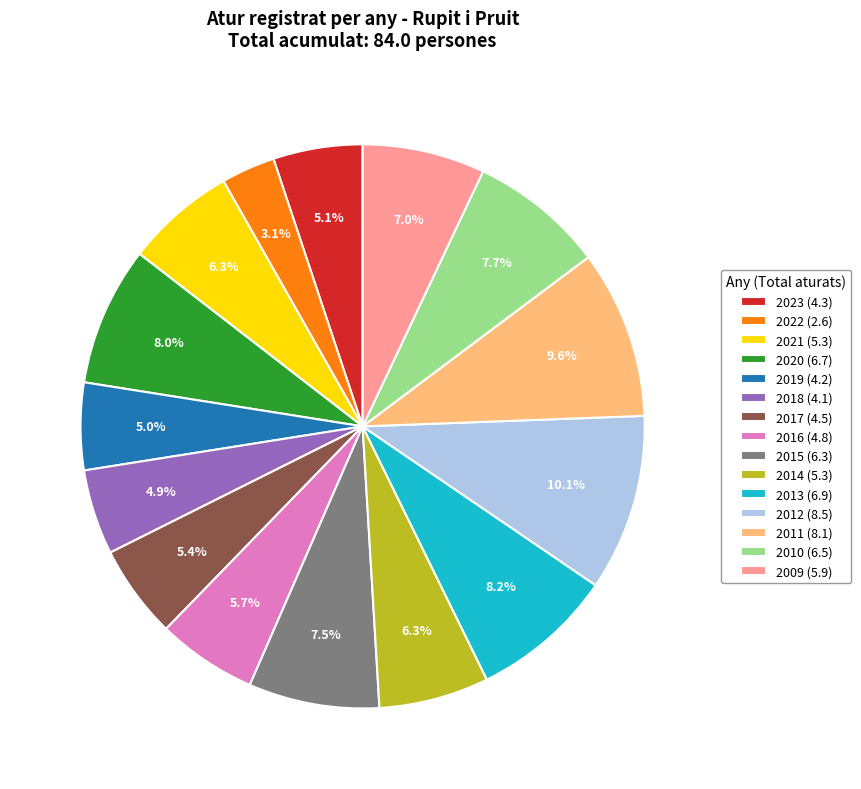

Approximately how many times larger is the value at 2011 (8.1) compared to 2017 (4.5)?

1.8